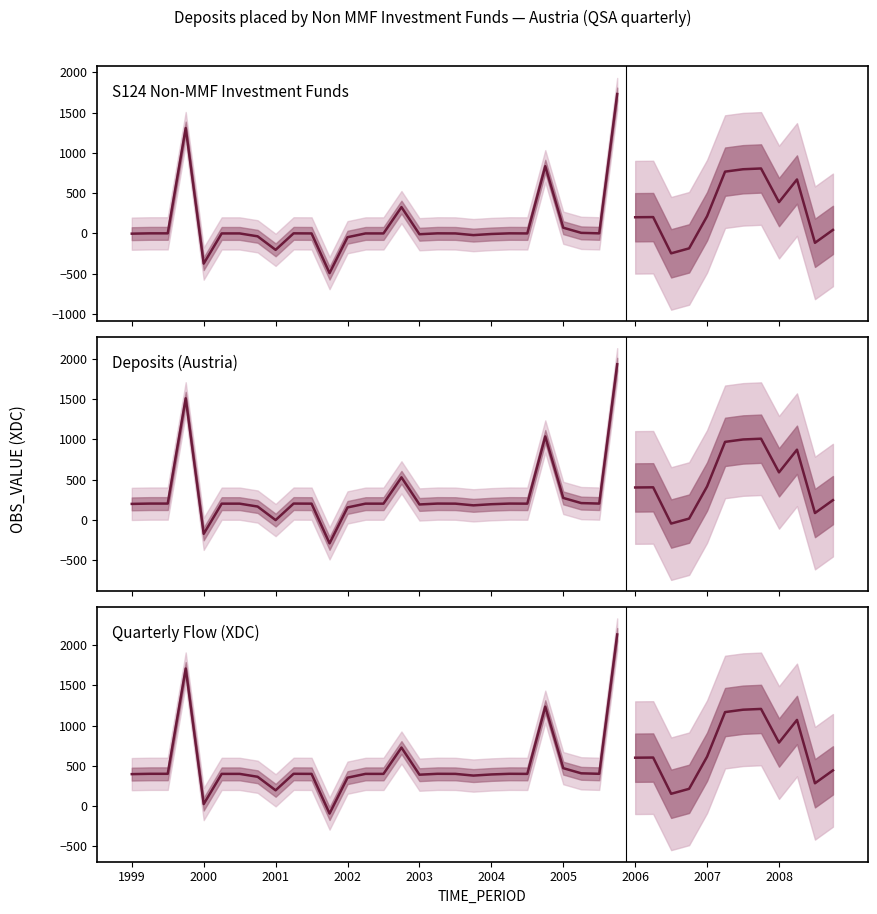

What is the average value?

160